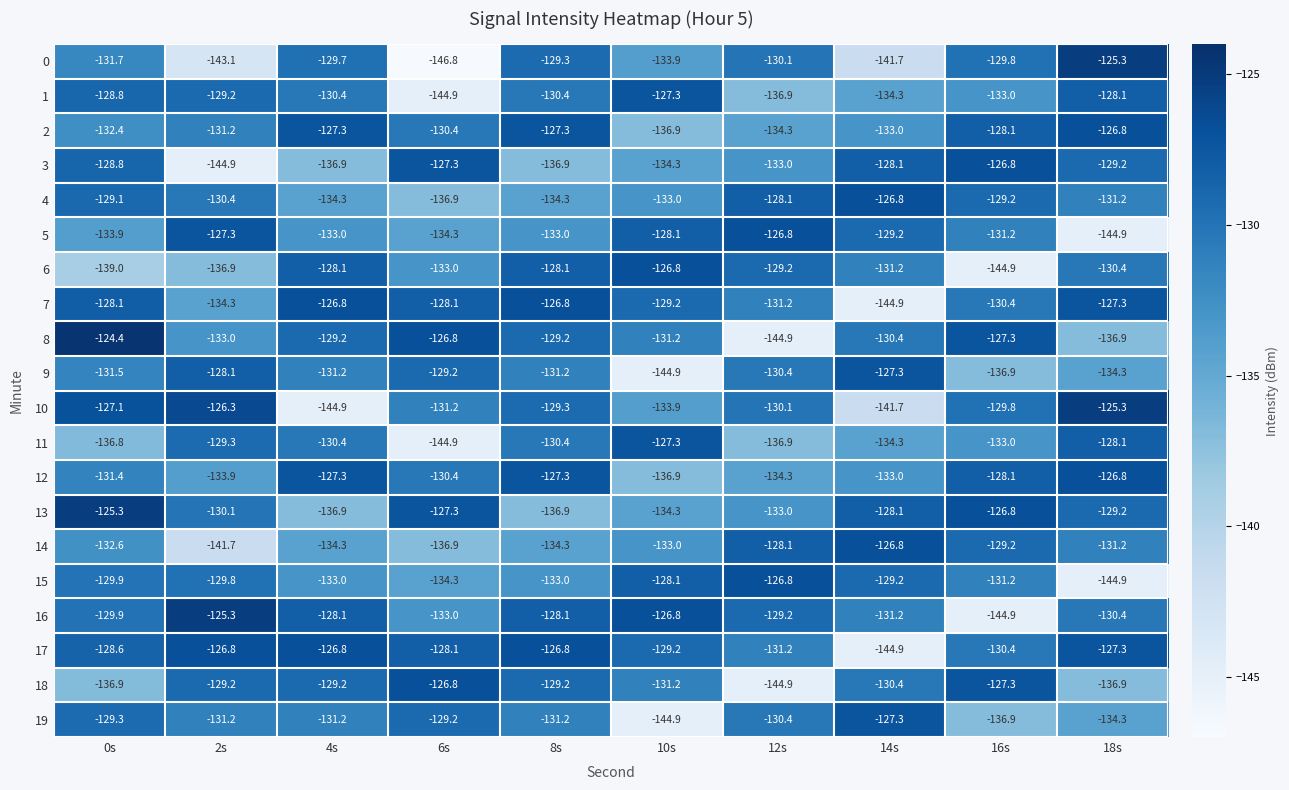

At which category does the chart reach its minimum across all series?

6s